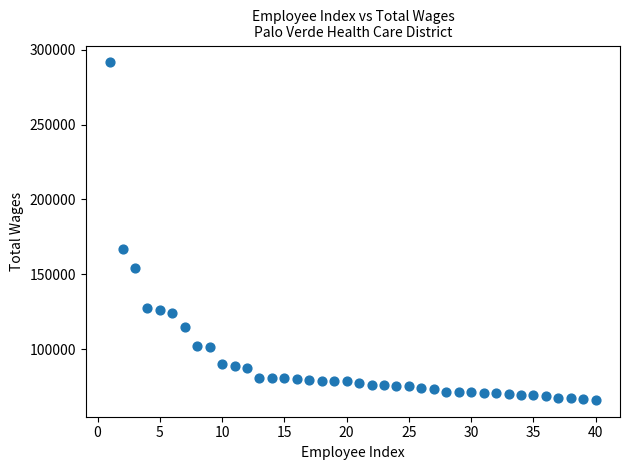

What Y value in the scatter plot is closest to 178825?

167048